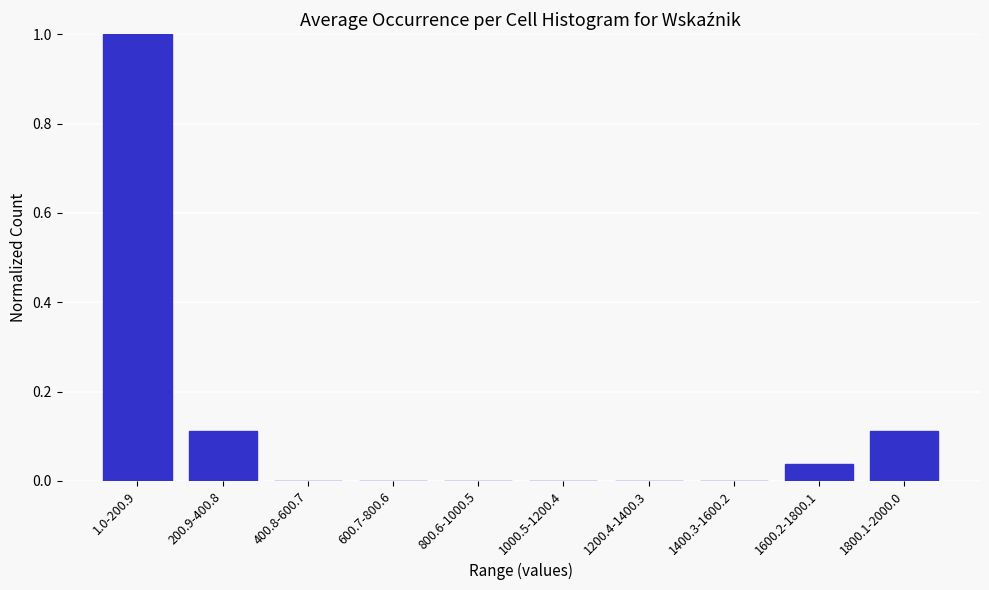

At which category does the chart reach its peak across all series?

1.0-200.9